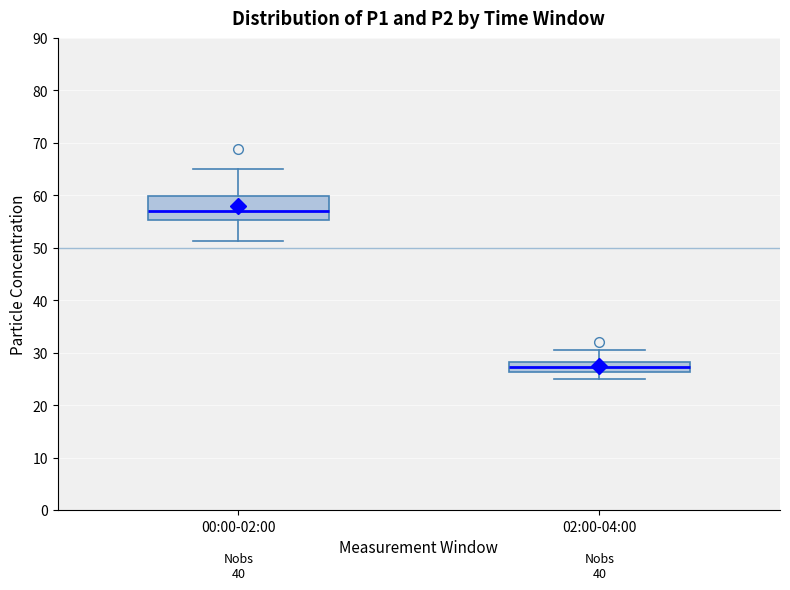

Where does the lower whisker of the box for 02:00-04:00 end on the y-axis? The values are not printed on the chart, so give them approximately, as read against the axis.

25